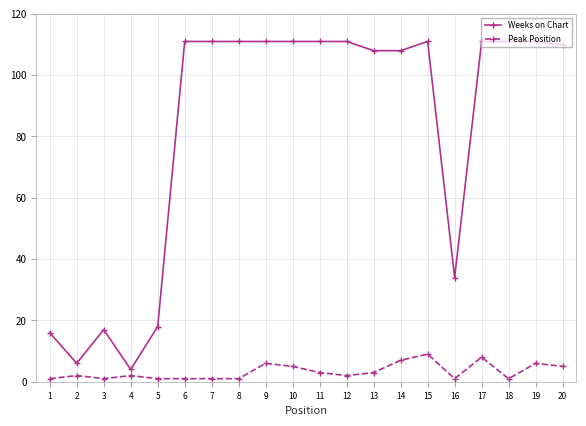

How many distinct data groups are displayed?

2